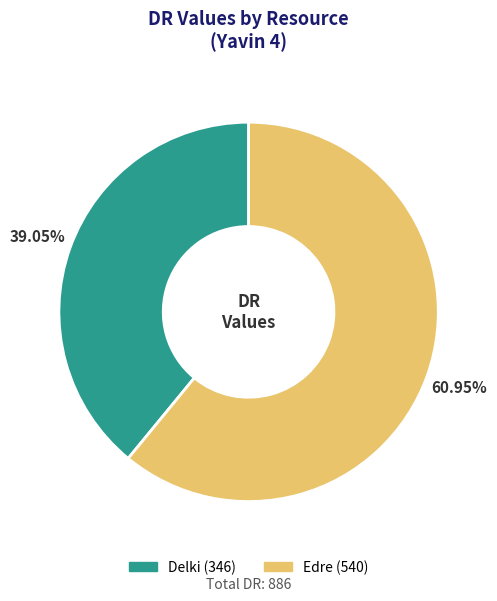

How many slices are in this pie chart?

2